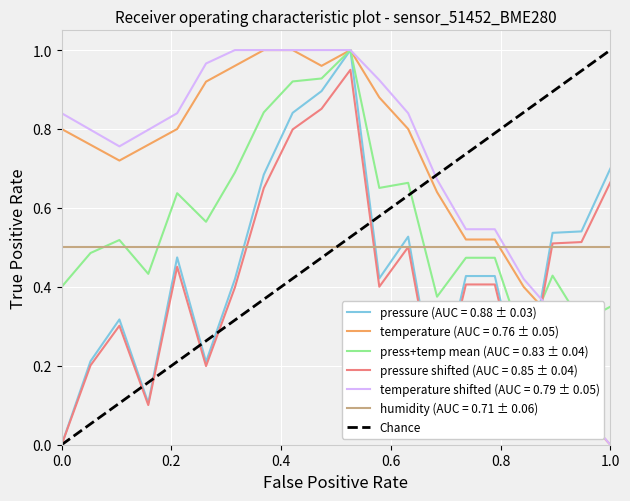

After their last crossing, which series has the higher values: temperature shifted (AUC = 0.79 ± 0.05) or humidity (AUC = 0.71 ± 0.06)?

humidity (AUC = 0.71 ± 0.06)